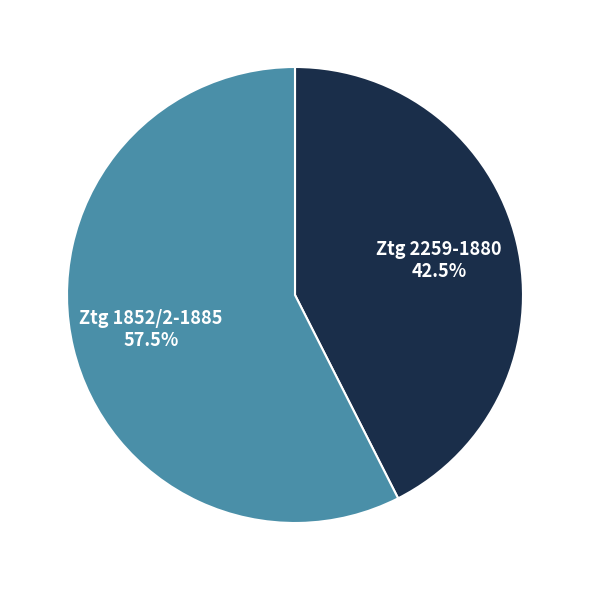

Which slice is the smallest?

Ztg 2259-1880